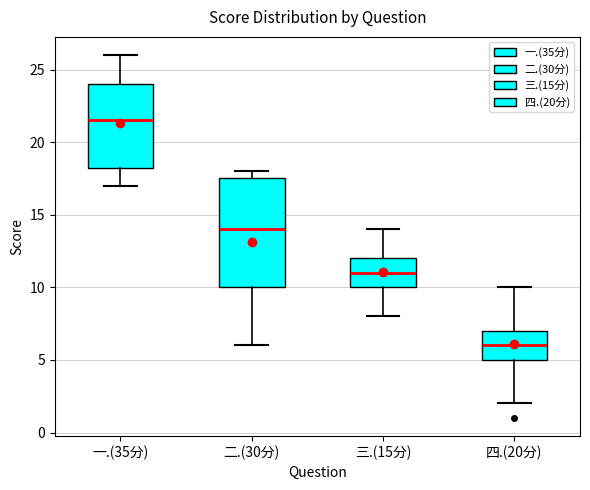

Where does the upper whisker of the box for 四.(20分) end on the y-axis? The values are not printed on the chart, so give them approximately, as read against the axis.

10.0